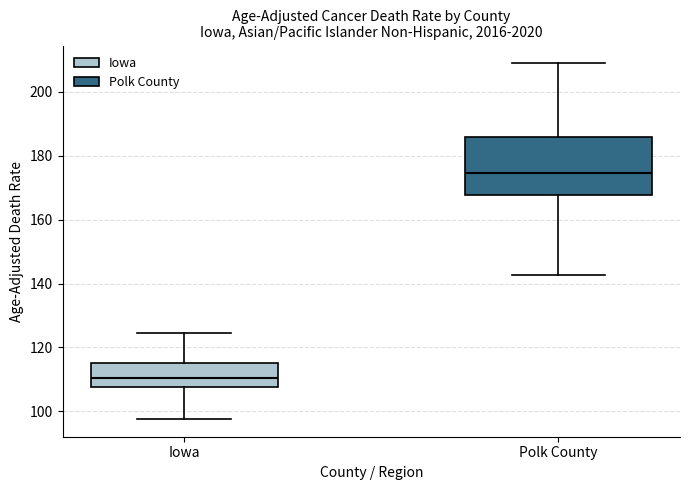

Where does the upper whisker of the box for Polk County end on the y-axis? The values are not printed on the chart, so give them approximately, as read against the axis.

208